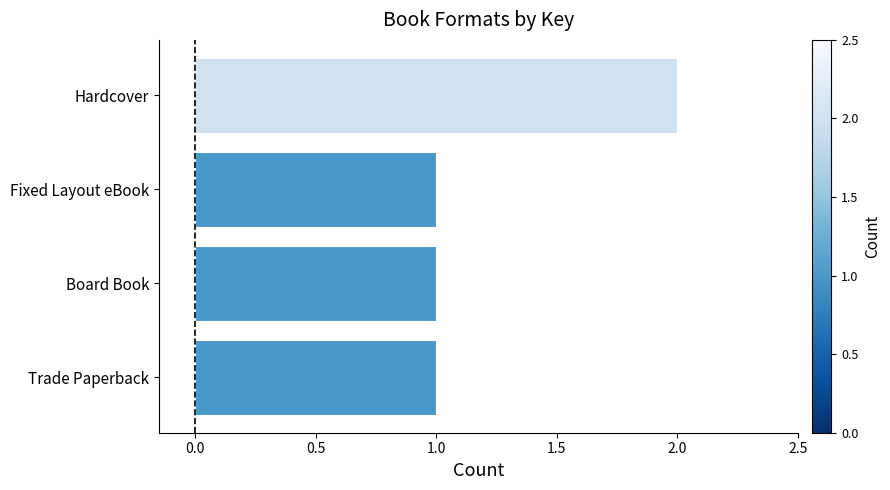

What is the sum of all values?

5